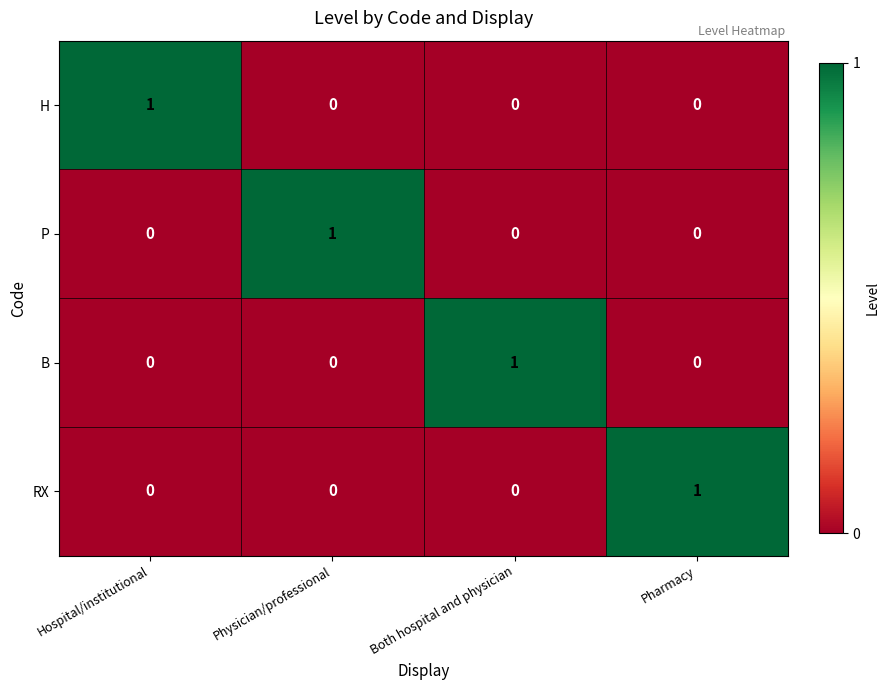

Reading left to right, transcribe all the data shown in this chart.

H: 1	0	0	0
P: 0	1	0	0
B: 0	0	1	0
RX: 0	0	0	1